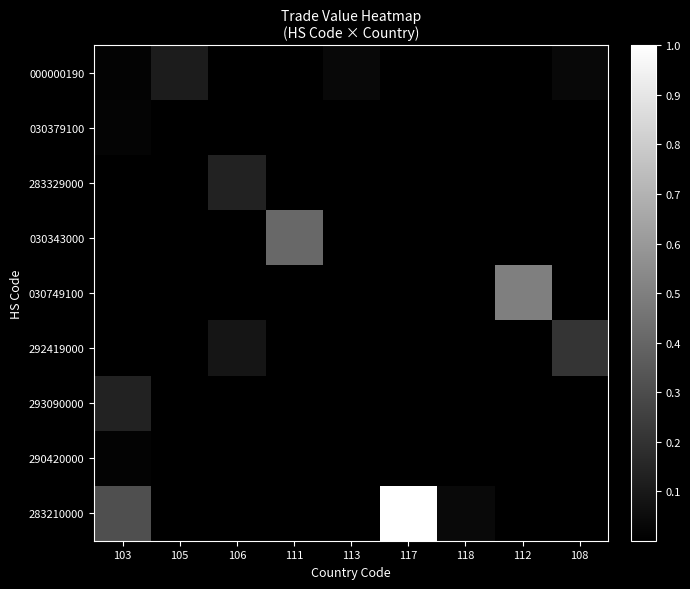

Between 112 and 118, which is larger?

112